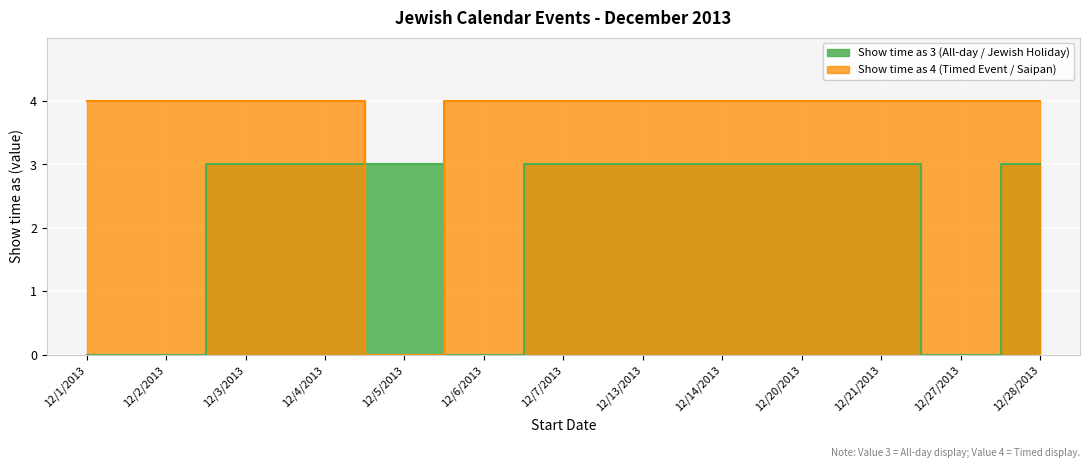

The value of show_time_as_4 at 12/5/2013 is -2. True or false?

False